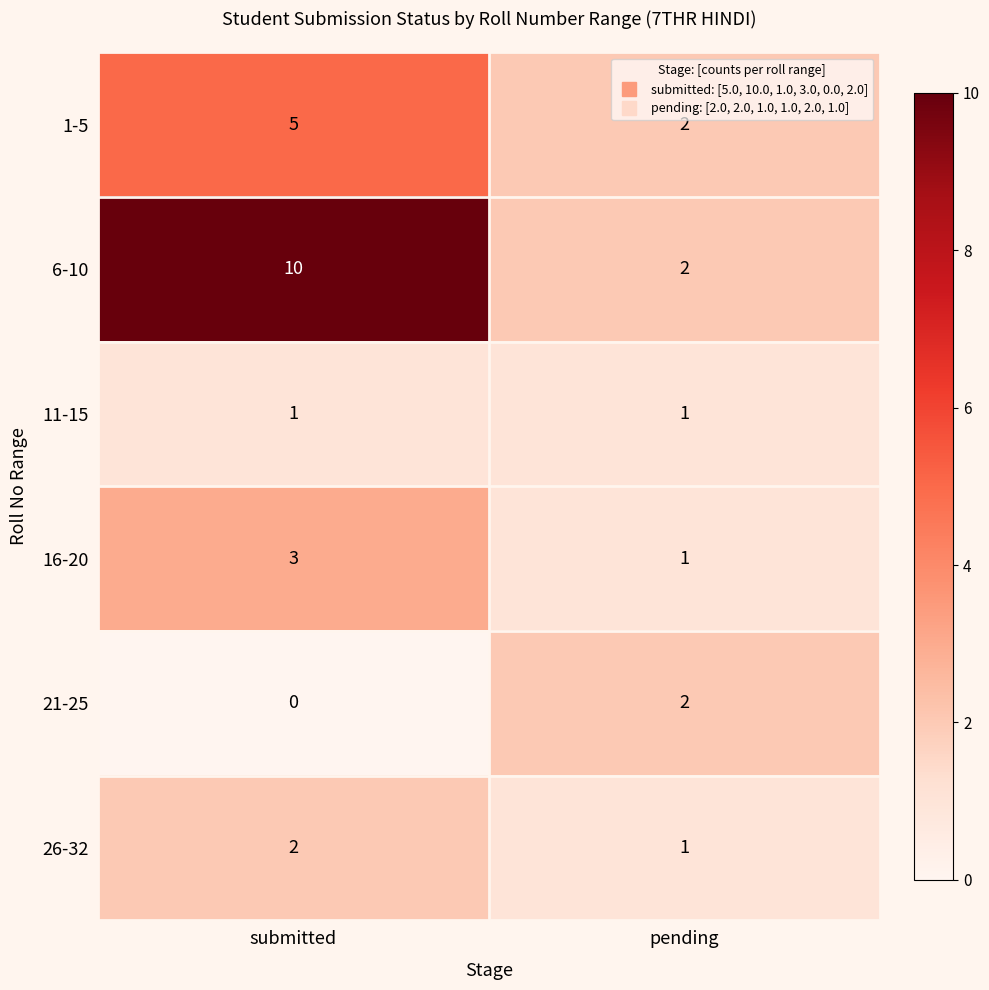

Count the number of categories in the chart.

2